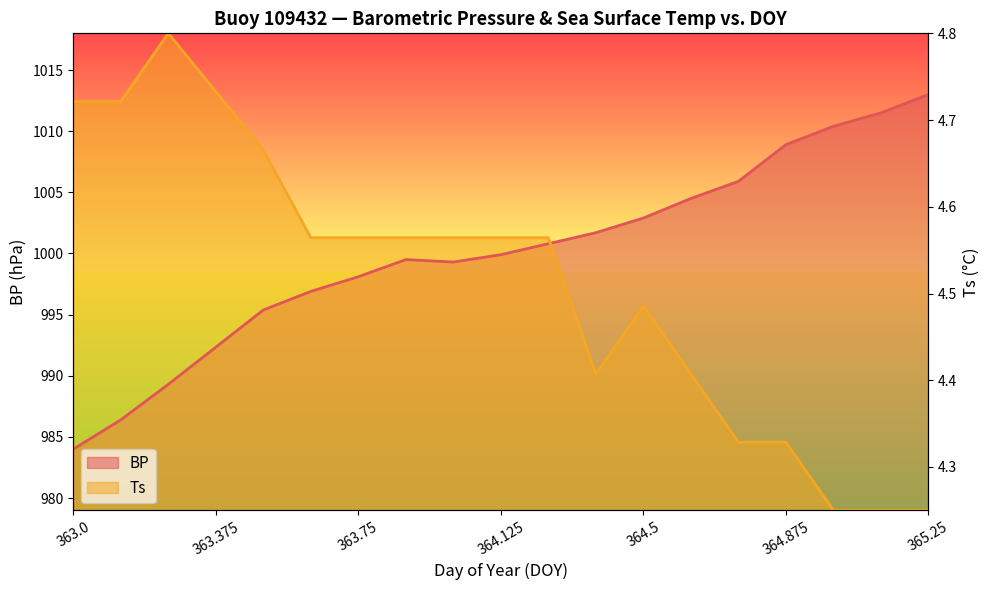

Which series ends up on top after the final intersection of BP and Ts?

BP